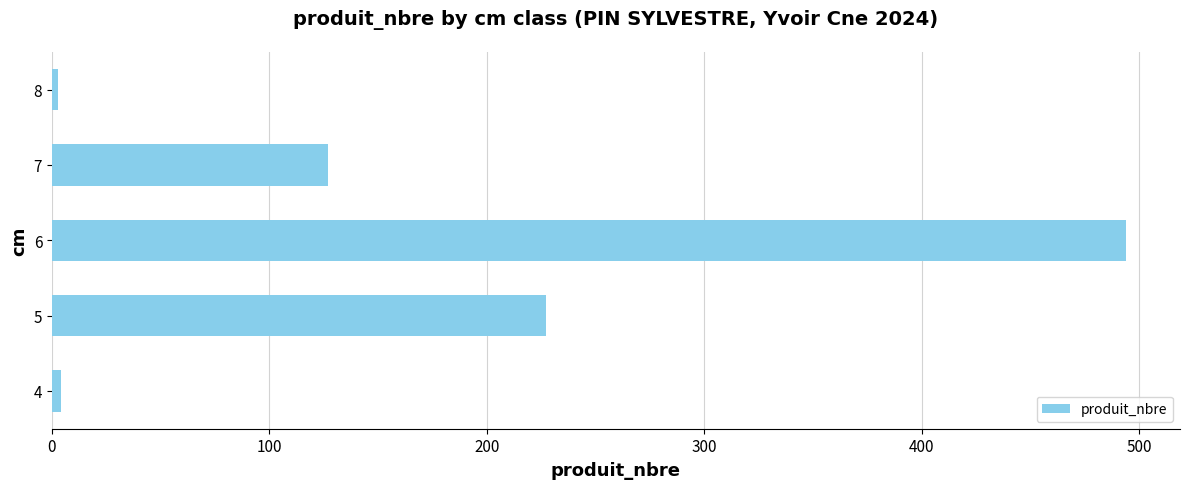

What is the average value?

171